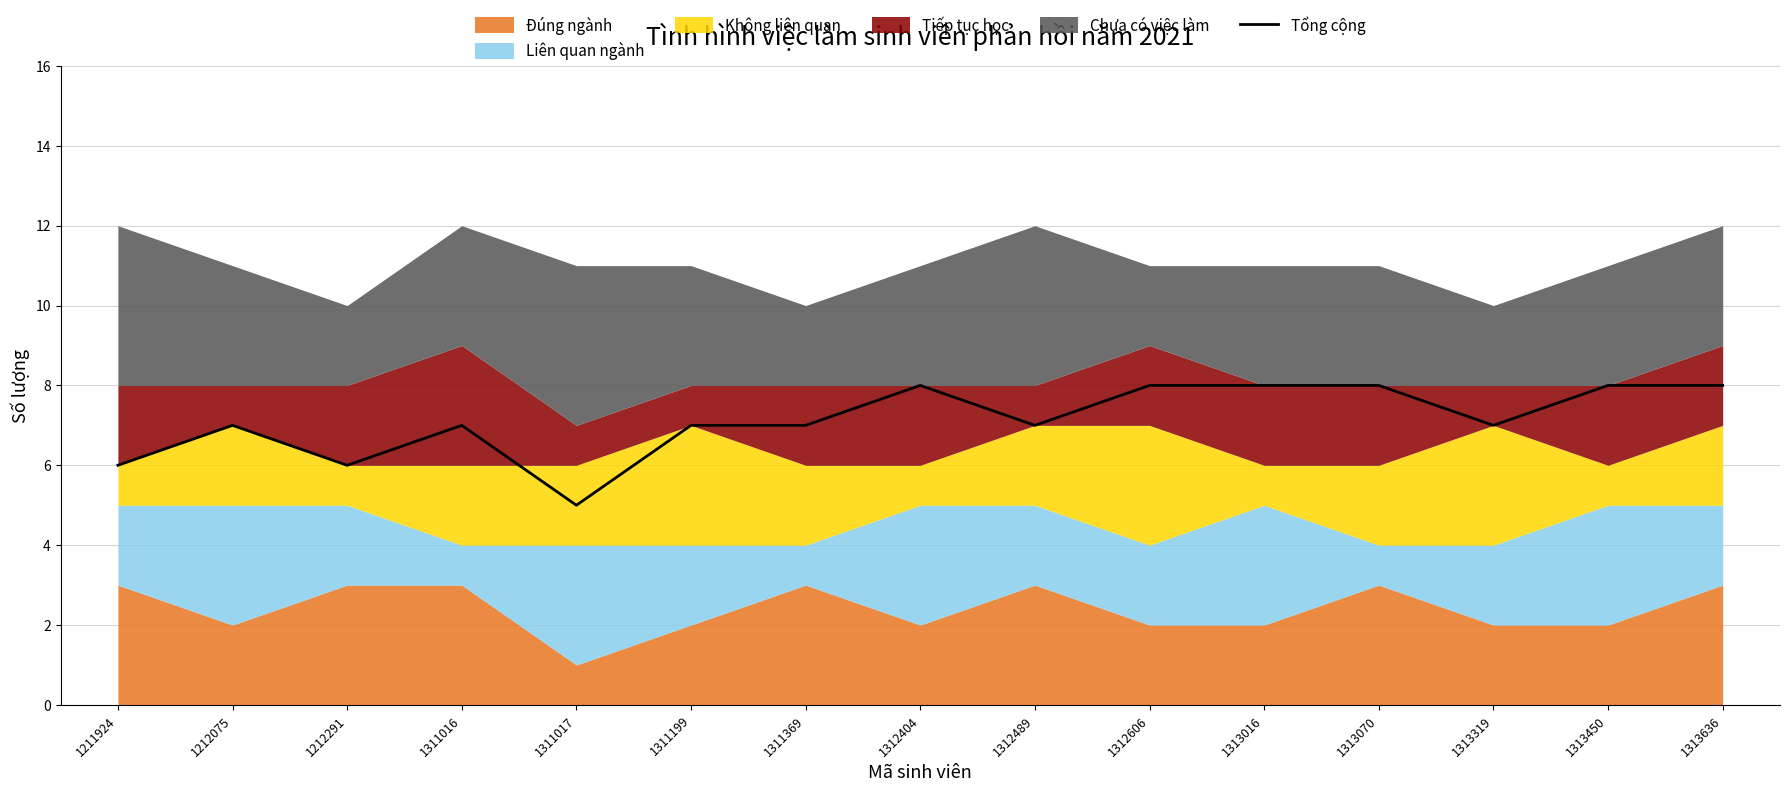

Where is the first local minimum?

1212291